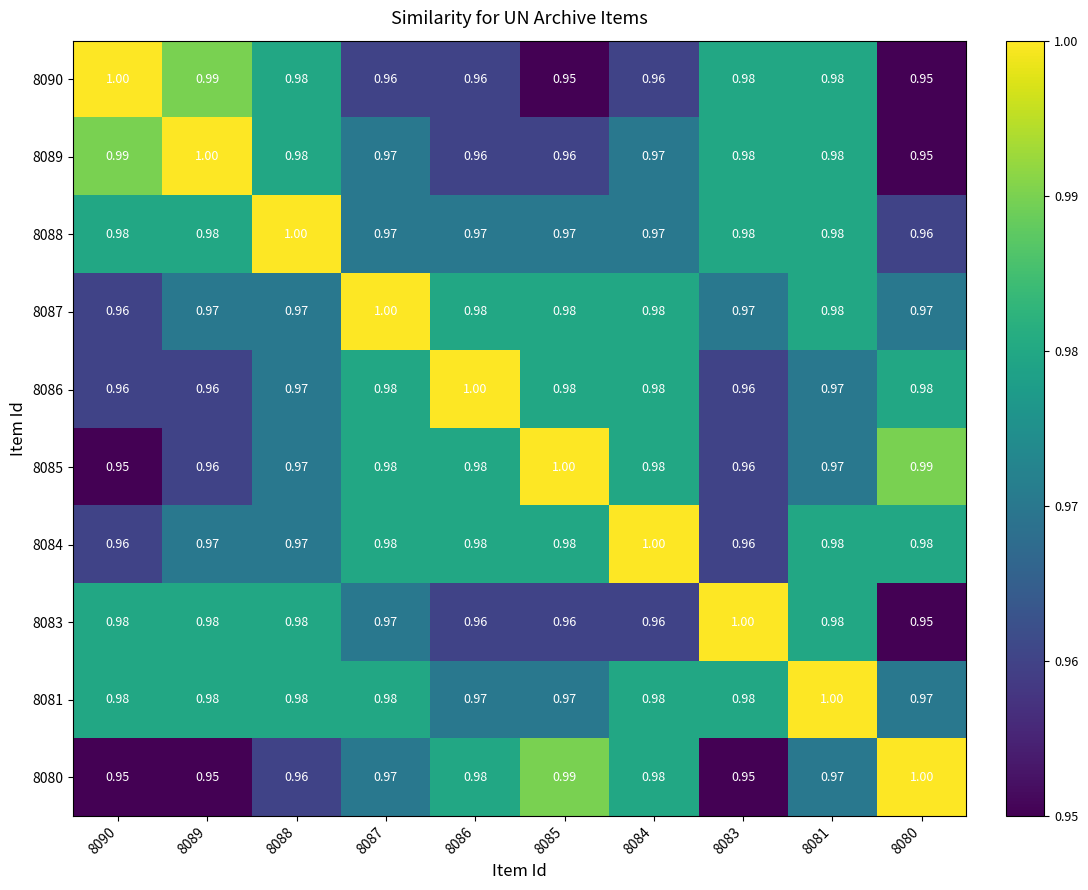

Rank the series at 8087 from lowest to highest value.

8090, 8089, 8088, 8083, 8080, 8086, 8085, 8084, 8081, 8087